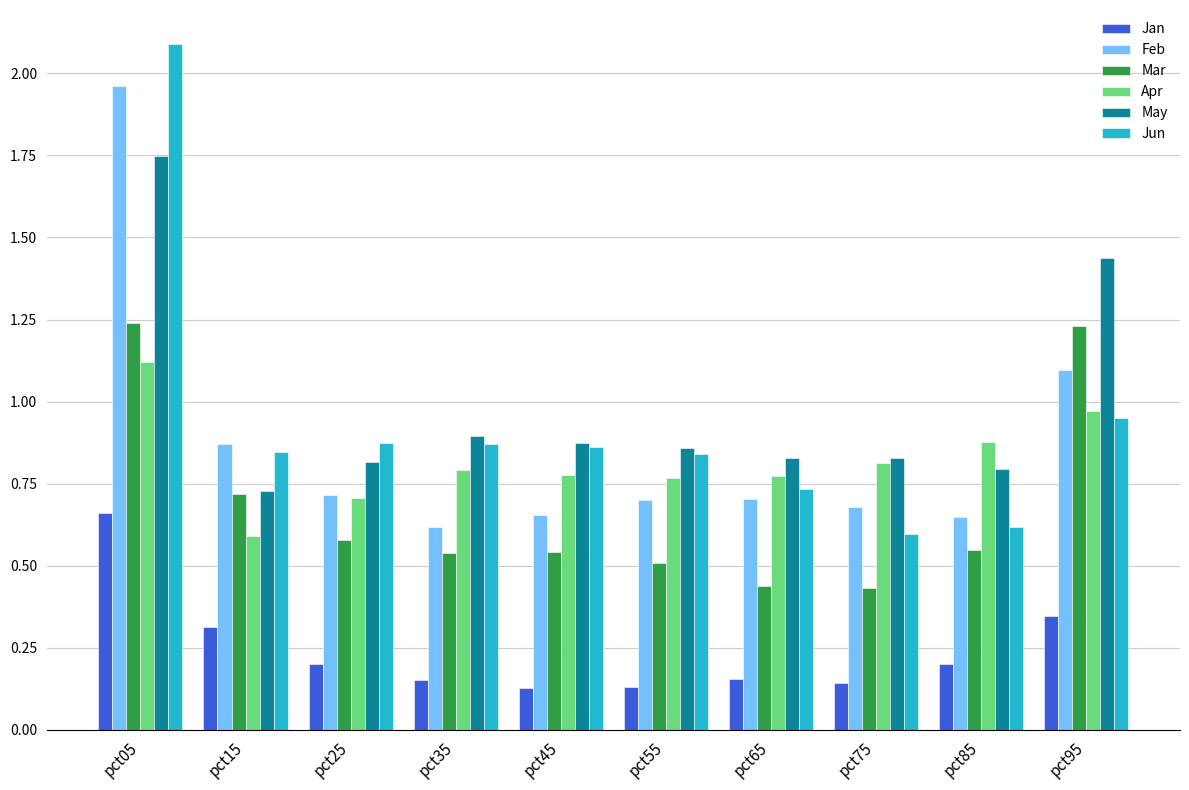

Which label corresponds to the largest value in the chart?

pct05